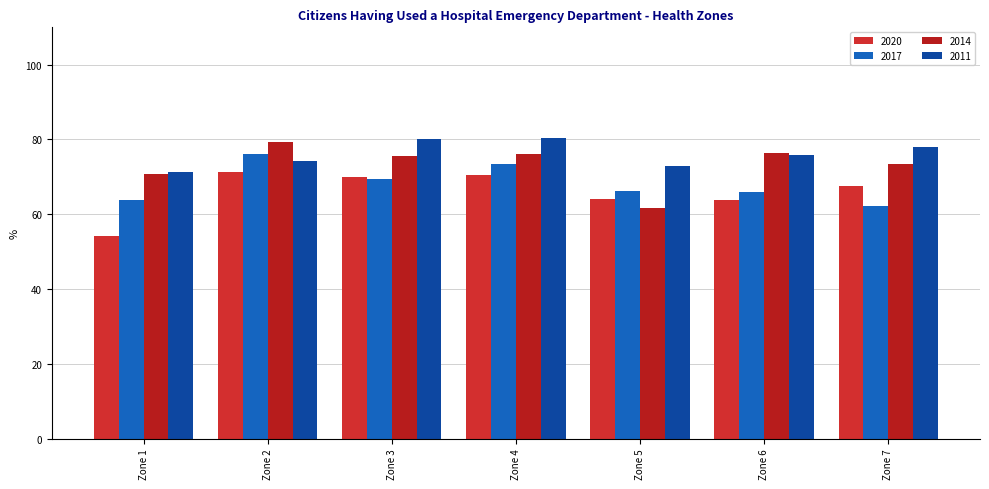

What is the difference between the 2020 values at Zone 4 and Zone 2?

0.6